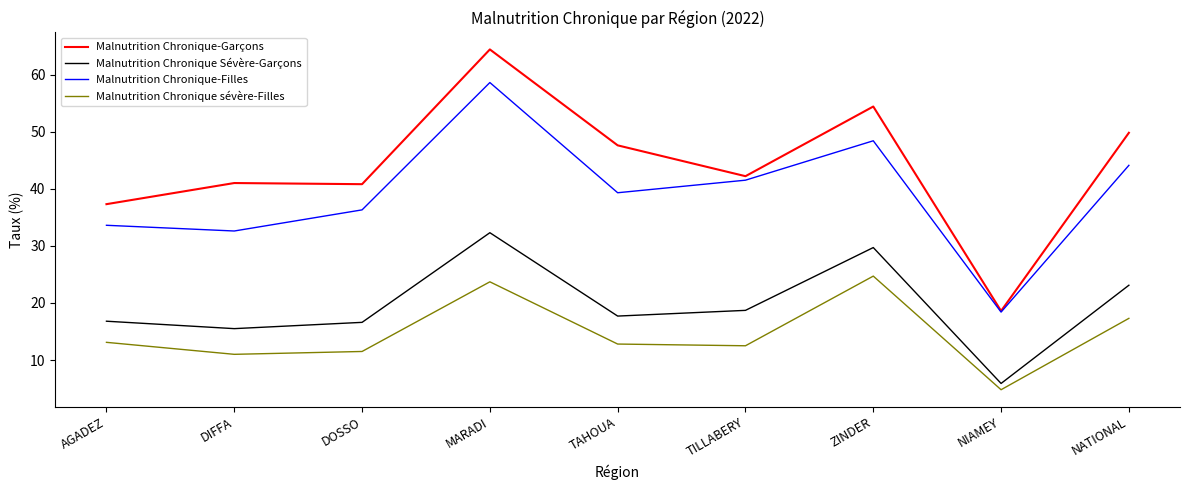

True or false: Malnutrition Chronique-Filles has a value of 19.3 at DIFFA.

False